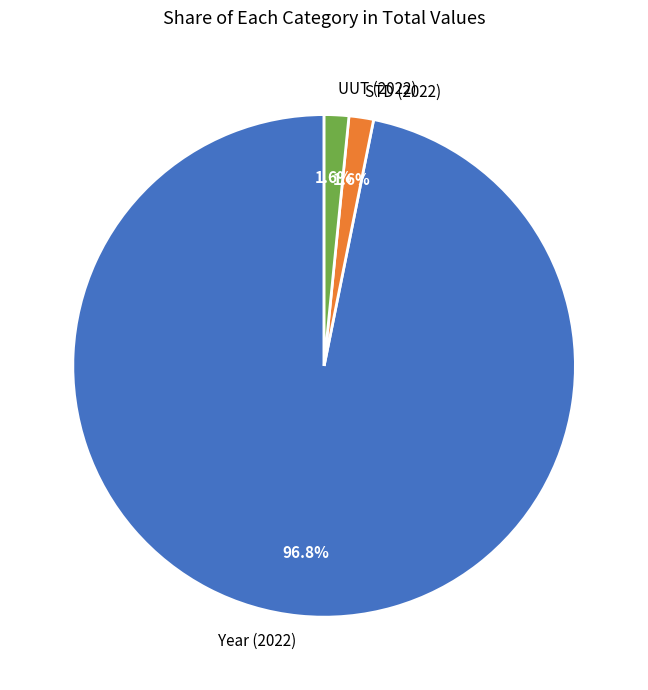

Which slice is the largest?

Year (2022)